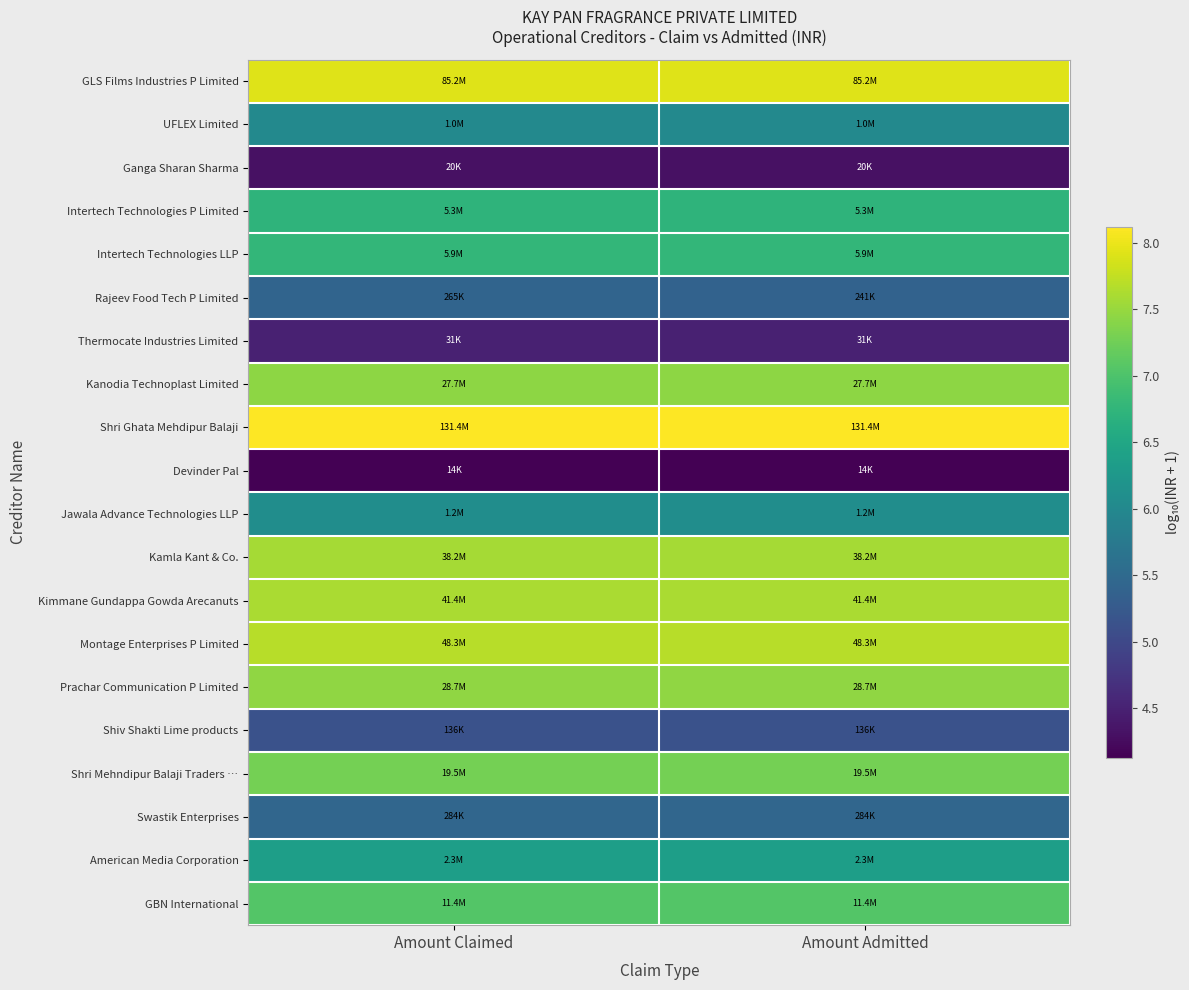

Reading left to right, transcribe all the data shown in this chart.

GLS Films Industries P Limited: Amount Claimed=7.9	Amount Admitted=7.9
UFLEX Limited: Amount Claimed=6.0	Amount Admitted=6.0
Ganga Sharan Sharma: Amount Claimed=4.3	Amount Admitted=4.3
Intertech Technologies P Limited: Amount Claimed=6.7	Amount Admitted=6.7
Intertech Technologies LLP: Amount Claimed=6.8	Amount Admitted=6.8
Rajeev Food Tech P Limited: Amount Claimed=5.4	Amount Admitted=5.4
Thermocate Industries Limited: Amount Claimed=4.5	Amount Admitted=4.5
Kanodia Technoplast Limited: Amount Claimed=7.4	Amount Admitted=7.4
Shri Ghata Mehdipur Balaji: Amount Claimed=8.1	Amount Admitted=8.1
Devinder Pal: Amount Claimed=4.1	Amount Admitted=4.1
Jawala Advance Technologies LLP: Amount Claimed=6.1	Amount Admitted=6.1
Kamla Kant & Co.: Amount Claimed=7.6	Amount Admitted=7.6
Kimmane Gundappa Gowda Arecanuts: Amount Claimed=7.6	Amount Admitted=7.6
Montage Enterprises P Limited: Amount Claimed=7.7	Amount Admitted=7.7
Prachar Communication P Limited: Amount Claimed=7.5	Amount Admitted=7.5
Shiv Shakti Lime products: Amount Claimed=5.1	Amount Admitted=5.1
Shri Mehndipur Balaji Traders …: Amount Claimed=7.3	Amount Admitted=7.3
Swastik Enterprises: Amount Claimed=5.5	Amount Admitted=5.5
American Media Corporation: Amount Claimed=6.4	Amount Admitted=6.4
GBN International: Amount Claimed=7.1	Amount Admitted=7.1